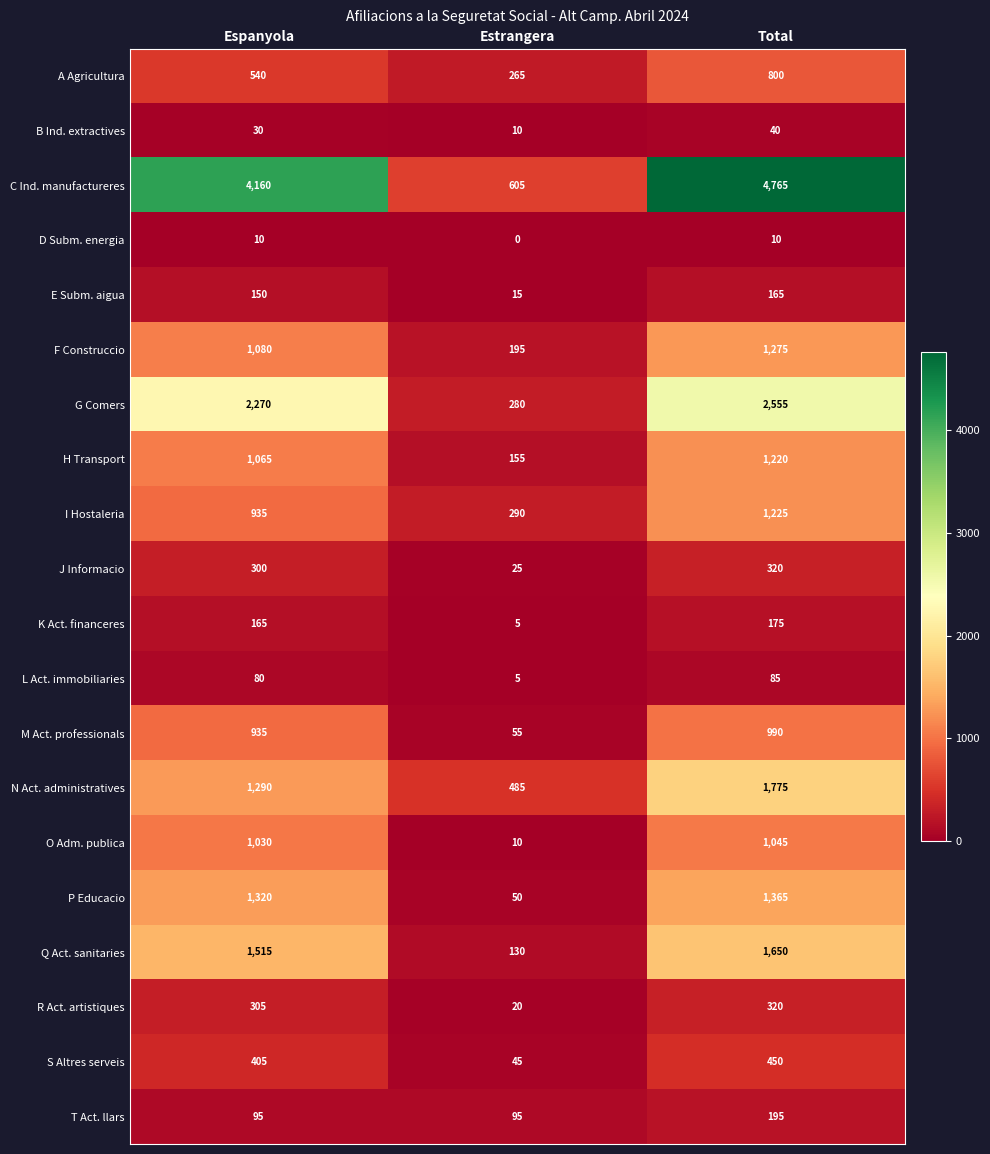

Is it true that J Informacio equals 320 at Total?

True